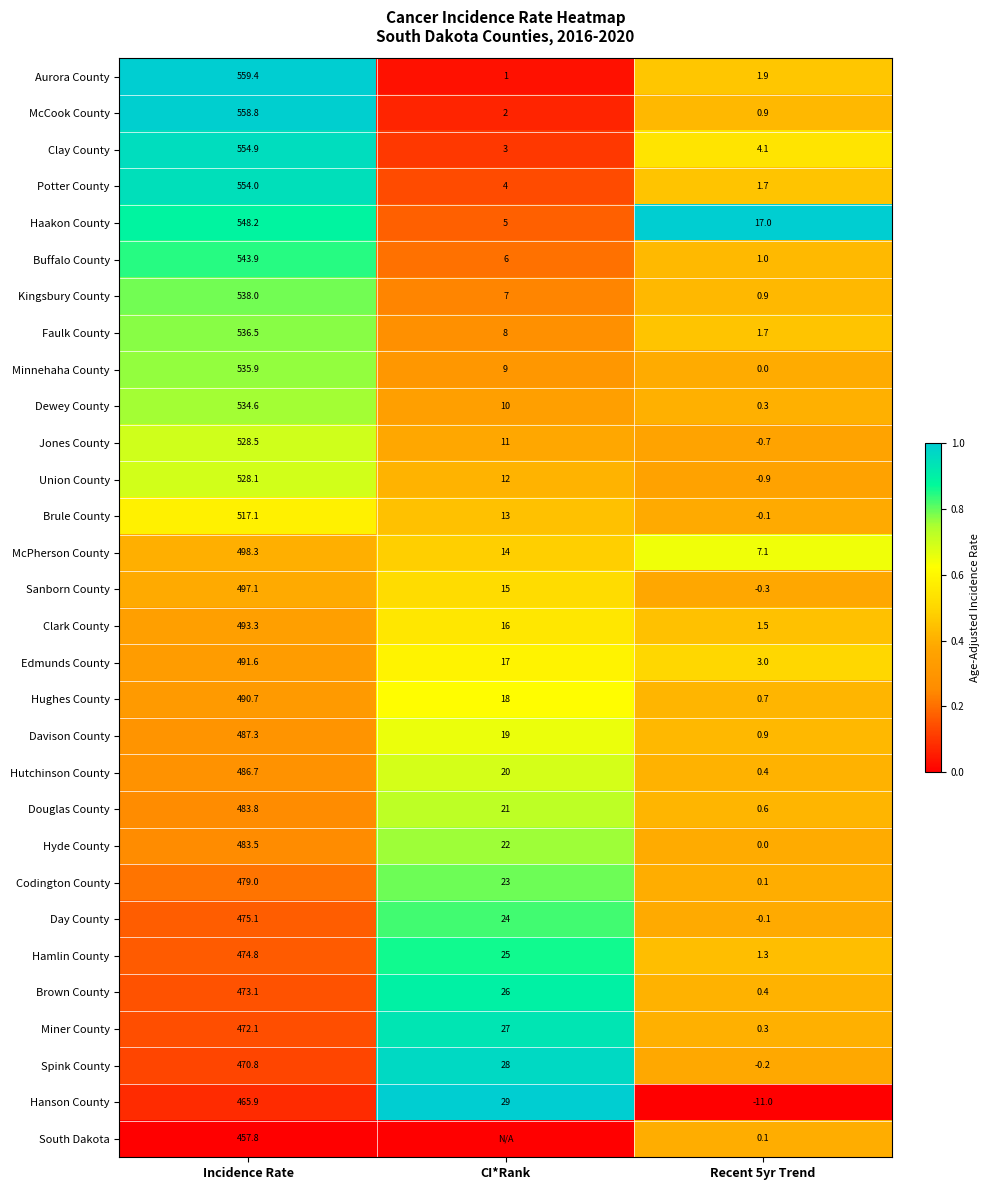

The value of Hughes County at Incidence Rate is 252.0. True or false?

False